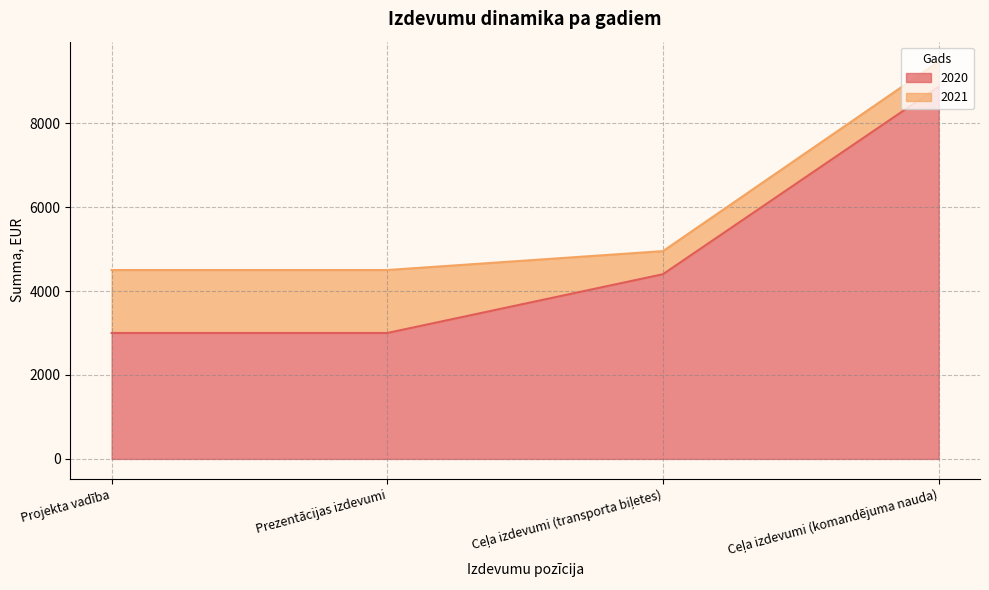

Is it true that the value at Prezentācijas izdevumi is 1629?

False